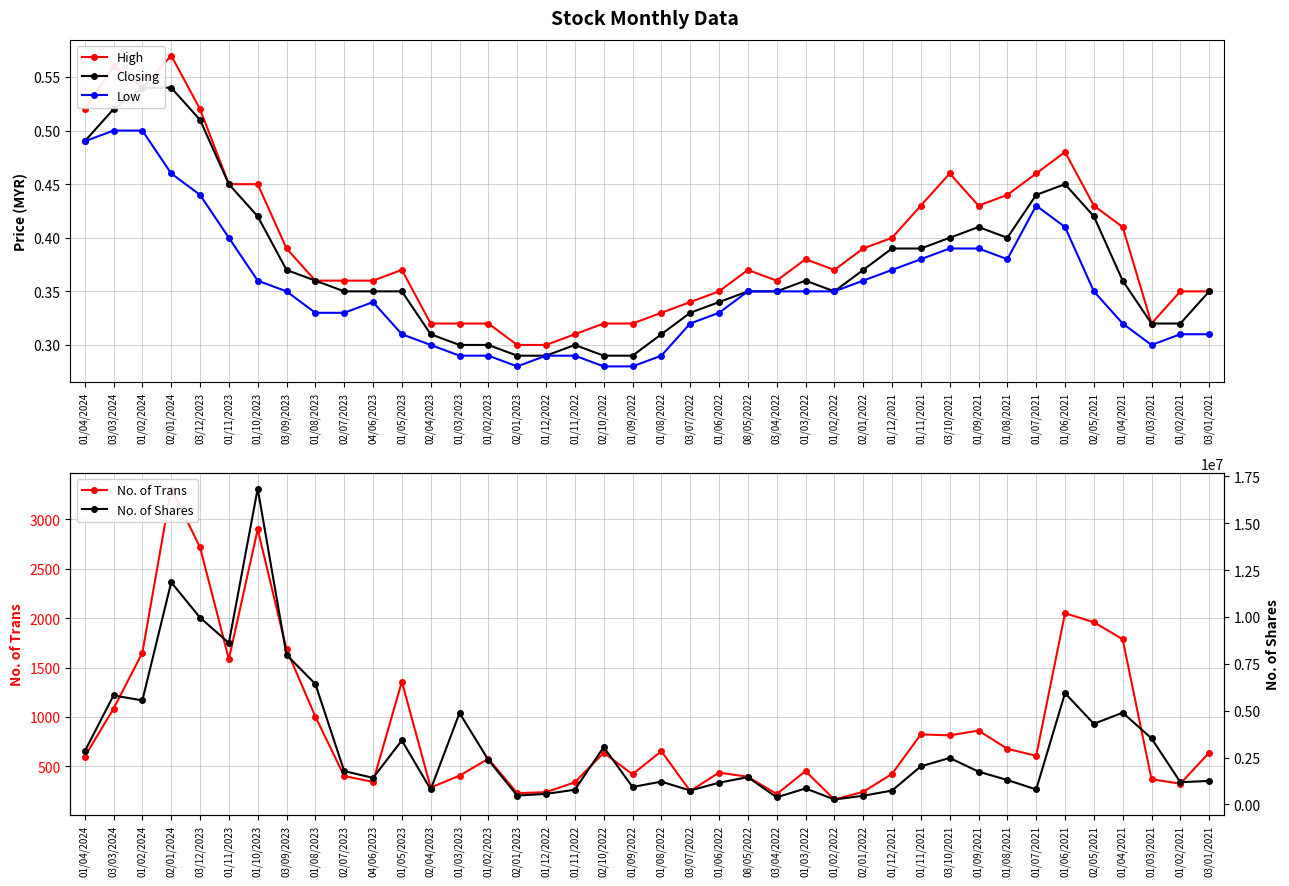

Reading left to right, transcribe all the data shown in this chart.

High: 01/04/2024=0.5	03/03/2024=0.6	01/02/2024=0.5	02/01/2024=0.6	03/12/2023=0.5	01/11/2023=0.5	01/10/2023=0.5	03/09/2023=0.4	01/08/2023=0.4	02/07/2023=0.4	04/06/2023=0.4	01/05/2023=0.4	02/04/2023=0.3	01/03/2023=0.3	01/02/2023=0.3	02/01/2023=0.3	01/12/2022=0.3	01/11/2022=0.3	02/10/2022=0.3	01/09/2022=0.3	01/08/2022=0.3	03/07/2022=0.3	01/06/2022=0.3	08/05/2022=0.4	03/04/2022=0.4	01/03/2022=0.4	01/02/2022=0.4	02/01/2022=0.4	01/12/2021=0.4	01/11/2021=0.4	03/10/2021=0.5	01/09/2021=0.4	01/08/2021=0.4	01/07/2021=0.5	01/06/2021=0.5	02/05/2021=0.4	01/04/2021=0.4	01/03/2021=0.3	01/02/2021=0.3	03/01/2021=0.3
Closing: 01/04/2024=0.5	03/03/2024=0.5	01/02/2024=0.5	02/01/2024=0.5	03/12/2023=0.5	01/11/2023=0.5	01/10/2023=0.4	03/09/2023=0.4	01/08/2023=0.4	02/07/2023=0.3	04/06/2023=0.3	01/05/2023=0.3	02/04/2023=0.3	01/03/2023=0.3	01/02/2023=0.3	02/01/2023=0.3	01/12/2022=0.3	01/11/2022=0.3	02/10/2022=0.3	01/09/2022=0.3	01/08/2022=0.3	03/07/2022=0.3	01/06/2022=0.3	08/05/2022=0.3	03/04/2022=0.3	01/03/2022=0.4	01/02/2022=0.3	02/01/2022=0.4	01/12/2021=0.4	01/11/2021=0.4	03/10/2021=0.4	01/09/2021=0.4	01/08/2021=0.4	01/07/2021=0.4	01/06/2021=0.5	02/05/2021=0.4	01/04/2021=0.4	01/03/2021=0.3	01/02/2021=0.3	03/01/2021=0.3
Low: 01/04/2024=0.5	03/03/2024=0.5	01/02/2024=0.5	02/01/2024=0.5	03/12/2023=0.4	01/11/2023=0.4	01/10/2023=0.4	03/09/2023=0.3	01/08/2023=0.3	02/07/2023=0.3	04/06/2023=0.3	01/05/2023=0.3	02/04/2023=0.3	01/03/2023=0.3	01/02/2023=0.3	02/01/2023=0.3	01/12/2022=0.3	01/11/2022=0.3	02/10/2022=0.3	01/09/2022=0.3	01/08/2022=0.3	03/07/2022=0.3	01/06/2022=0.3	08/05/2022=0.3	03/04/2022=0.3	01/03/2022=0.3	01/02/2022=0.3	02/01/2022=0.4	01/12/2021=0.4	01/11/2021=0.4	03/10/2021=0.4	01/09/2021=0.4	01/08/2021=0.4	01/07/2021=0.4	01/06/2021=0.4	02/05/2021=0.3	01/04/2021=0.3	01/03/2021=0.3	01/02/2021=0.3	03/01/2021=0.3
No. of Trans: 01/04/2024=598.0	03/03/2024=1084.0	01/02/2024=1650.0	02/01/2024=3311.0	03/12/2023=2718.0	01/11/2023=1585.0	01/10/2023=2899.0	03/09/2023=1684.0	01/08/2023=1004.0	02/07/2023=402.0	04/06/2023=343.0	01/05/2023=1358.0	02/04/2023=286.0	01/03/2023=406.0	01/02/2023=577.0	02/01/2023=229.0	01/12/2022=239.0	01/11/2022=339.0	02/10/2022=638.0	01/09/2022=420.0	01/08/2022=654.0	03/07/2022=250.0	01/06/2022=437.0	08/05/2022=395.0	03/04/2022=220.0	01/03/2022=452.0	01/02/2022=165.0	02/01/2022=242.0	01/12/2021=424.0	01/11/2021=824.0	03/10/2021=814.0	01/09/2021=862.0	01/08/2021=678.0	01/07/2021=607.0	01/06/2021=2050.0	02/05/2021=1959.0	01/04/2021=1786.0	01/03/2021=370.0	01/02/2021=325.0	03/01/2021=639.0
No. of Shares: 01/04/2024=2828508.0	03/03/2024=5813019.0	01/02/2024=5547574.0	02/01/2024=11850092.0	03/12/2023=9967047.0	01/11/2023=8612834.0	01/10/2023=16848144.0	03/09/2023=7975491.0	01/08/2023=6424355.0	02/07/2023=1777113.0	04/06/2023=1413723.0	01/05/2023=3415392.0	02/04/2023=799577.0	01/03/2023=4875818.0	01/02/2023=2372131.0	02/01/2023=472084.0	01/12/2022=561154.0	01/11/2022=781517.0	02/10/2022=3058629.0	01/09/2022=929612.0	01/08/2022=1213888.0	03/07/2022=740593.0	01/06/2022=1158215.0	08/05/2022=1452911.0	03/04/2022=376605.0	01/03/2022=851098.0	01/02/2022=261907.0	02/01/2022=459410.0	01/12/2021=738690.0	01/11/2021=2030268.0	03/10/2021=2478419.0	01/09/2021=1747793.0	01/08/2021=1300270.0	01/07/2021=798482.0	01/06/2021=5937638.0	02/05/2021=4297851.0	01/04/2021=4895203.0	01/03/2021=3522674.0	01/02/2021=1185869.0	03/01/2021=1251131.0